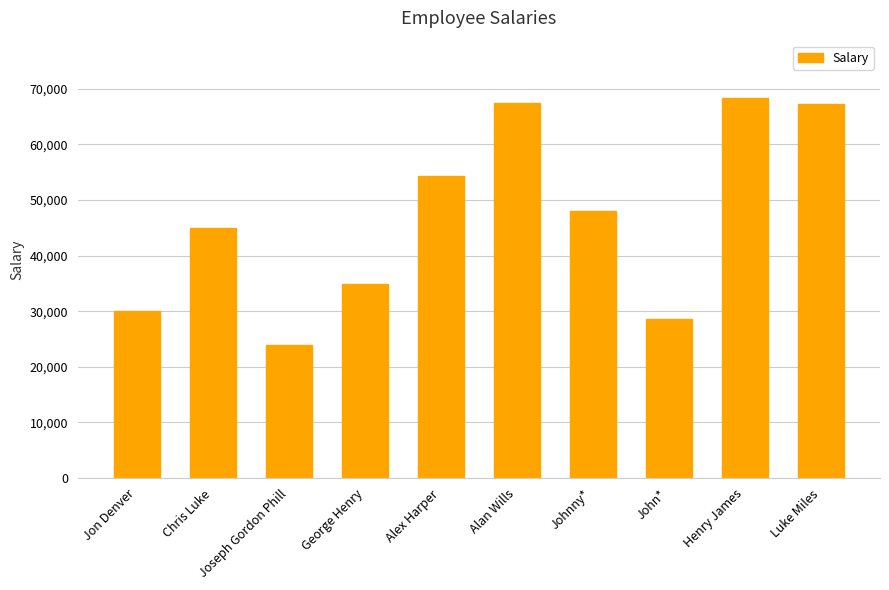

What is the difference between the values at Alex Harper and Chris Luke?

9300